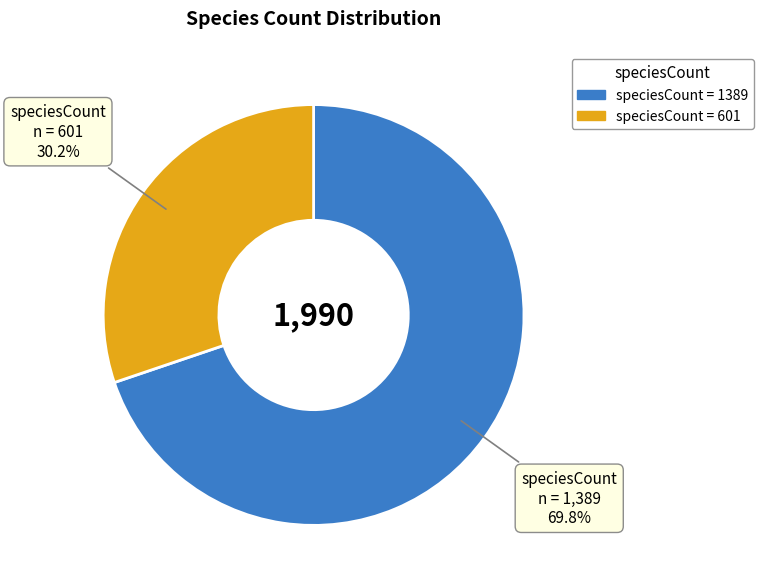

Is there any slice that represents more than half of the pie?

Yes